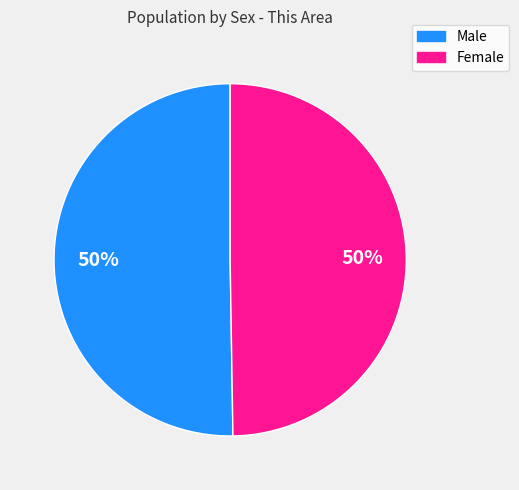

The Male slice represents 50% of the pie. True or false?

True